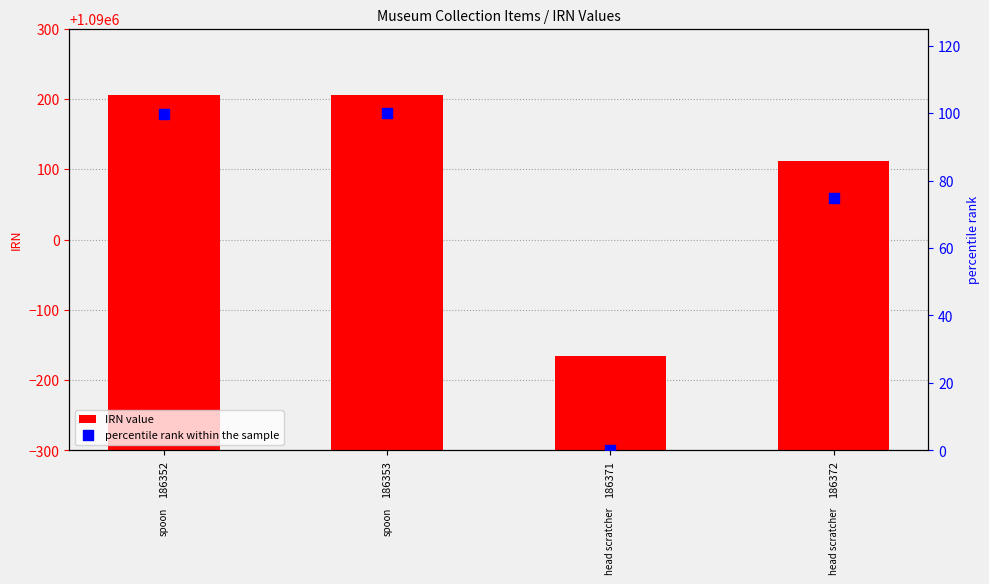

Which series contains the lowest Y value?

percentile rank within the sample